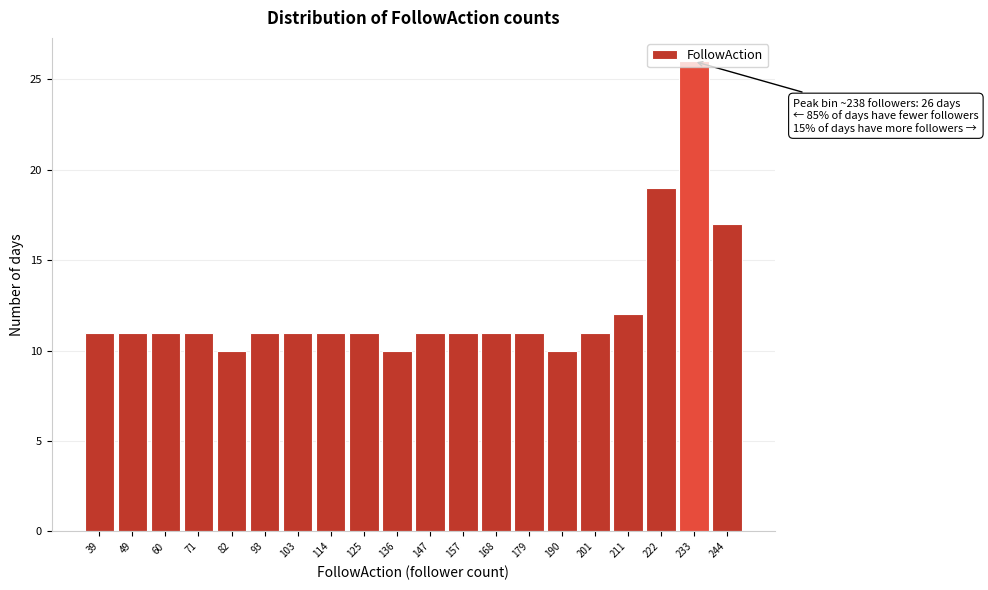

What is the value of the 16th bar from the left?

11